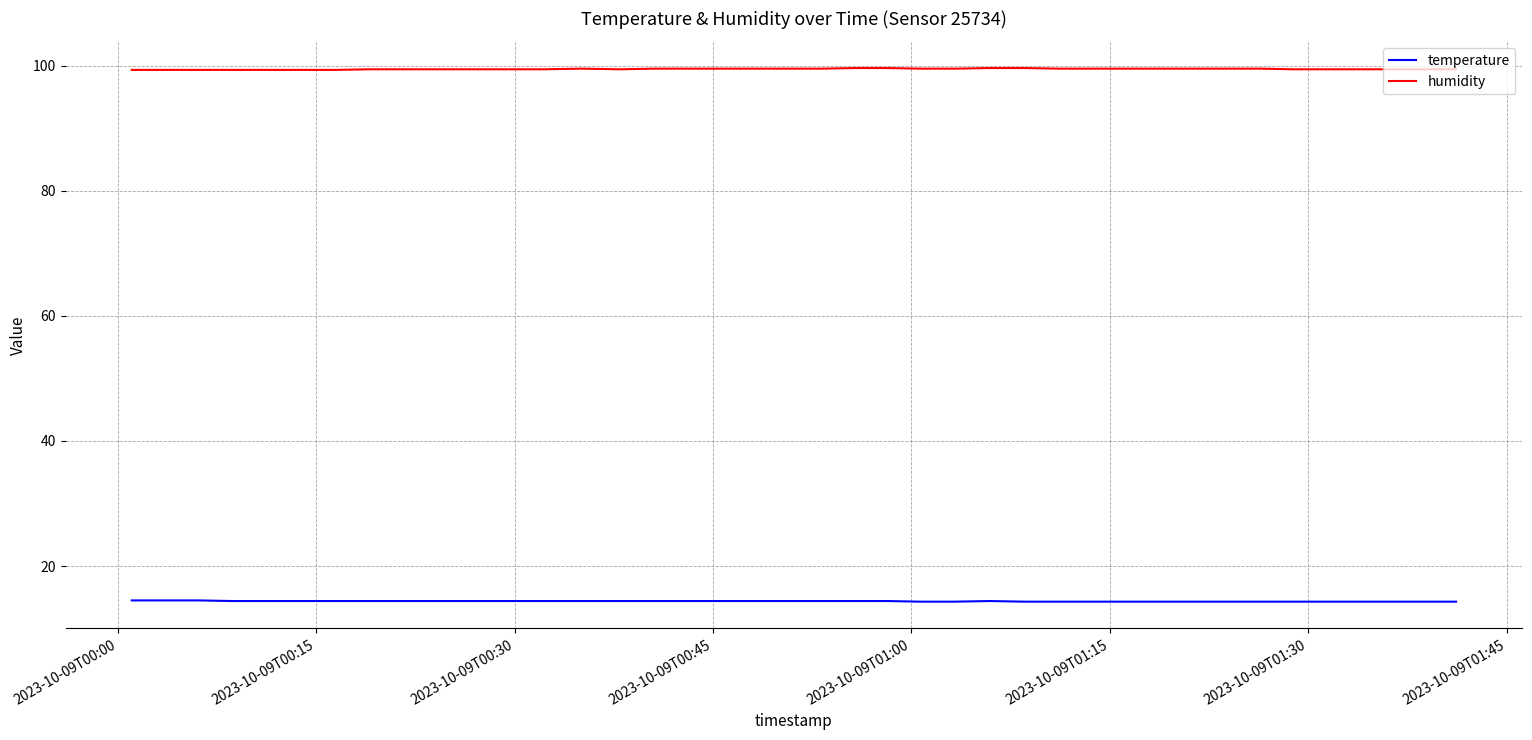

True or false: humidity and temperature cross at least once.

False